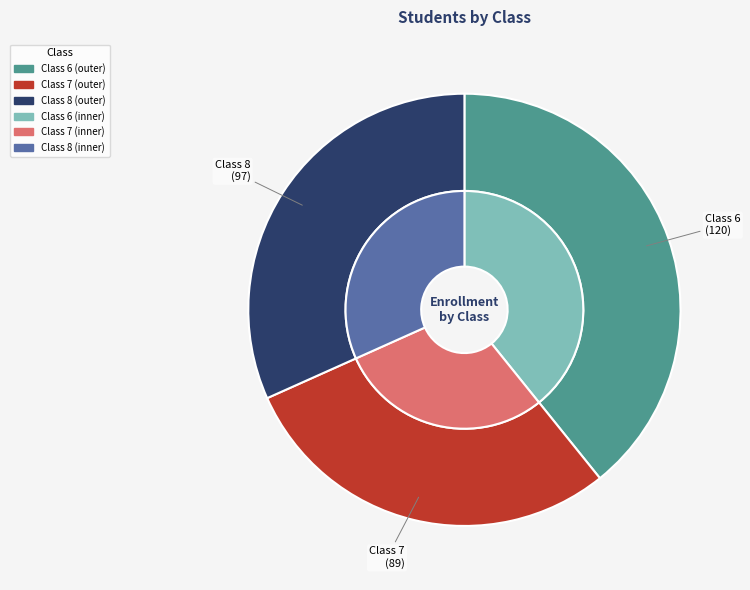

Between Class 8 and Class 6, which is larger?

Class 6